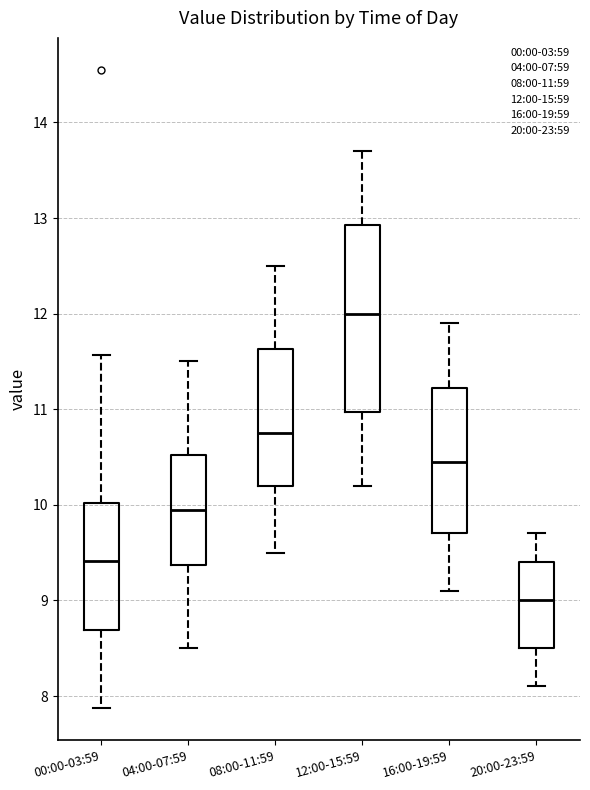

Comparing the boxes themselves (not the whiskers), which one is the tallest?

12:00-15:59